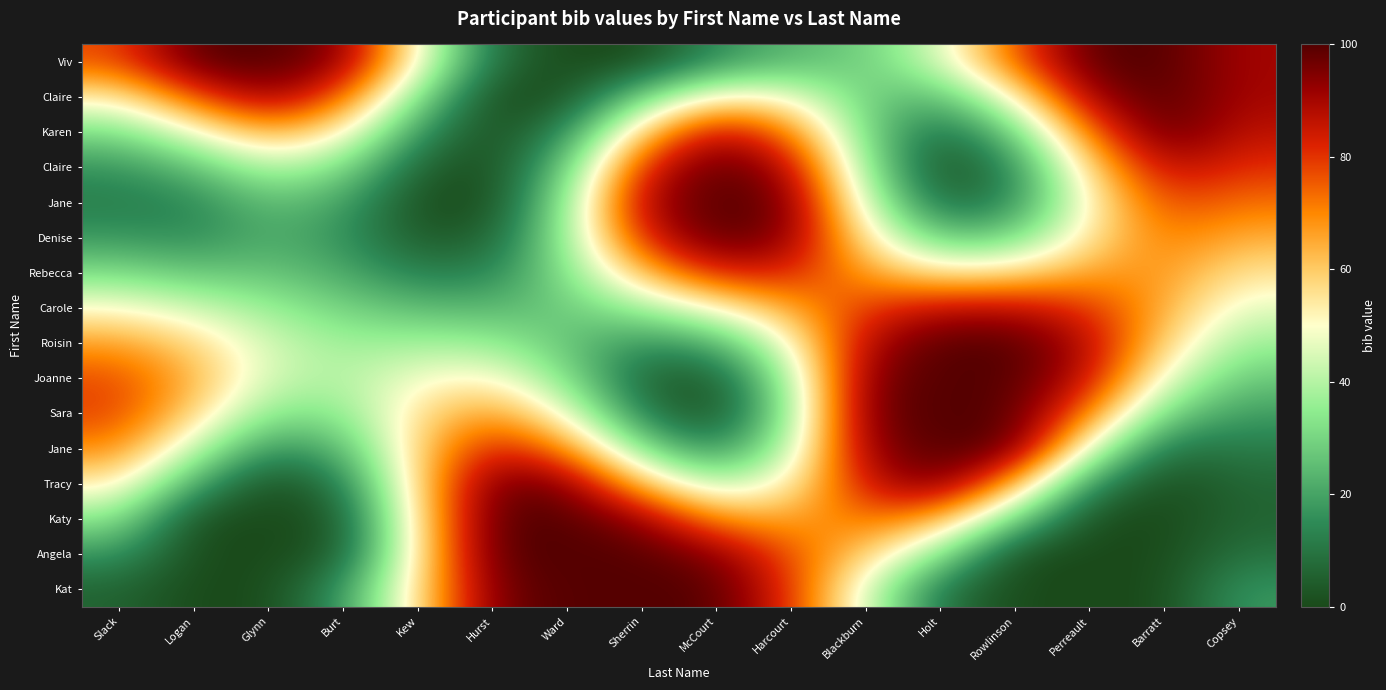

What is the maximum value shown in the chart?

100.0